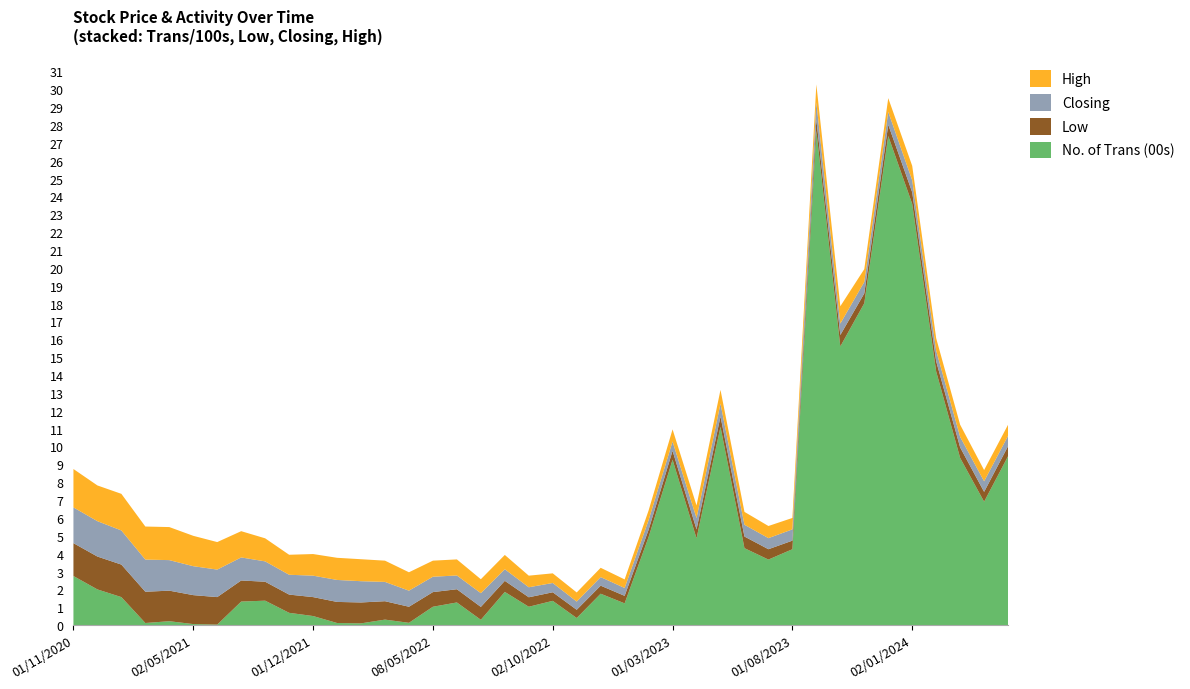

Reading left to right, what are all the values shown in this chart?

Closing: 2.0	2.0	1.9	1.8	1.7	1.6	1.5	1.3	1.1	1.1	1.2	1.2	1.2	1.1	0.9	0.9	0.8	0.8	0.7	0.6	0.5	0.5	0.5	0.4	0.5	0.5	0.6	0.7	0.7	0.6	0.6	1.0	0.6	0.6	0.7	0.7	0.6	0.6	0.6	0.6
High: 2.1	2.0	2.0	1.9	1.9	1.7	1.5	1.5	1.3	1.1	1.2	1.2	1.2	1.2	1.0	0.9	0.9	0.8	0.8	0.7	0.5	0.5	0.5	0.5	0.5	0.7	0.7	0.8	0.7	0.7	0.6	1.0	1.0	0.7	0.8	0.8	0.7	0.7	0.6	0.6
Low: 1.8	1.8	1.8	1.8	1.7	1.6	1.5	1.2	1.1	1.0	1.1	1.2	1.2	1.0	0.9	0.8	0.7	0.7	0.6	0.5	0.5	0.5	0.5	0.4	0.4	0.5	0.5	0.6	0.7	0.6	0.5	0.6	0.6	0.6	0.6	0.7	0.6	0.6	0.6	0.6
No. of Trans (00s): 2.8	2.0	1.6	0.1	0.2	0.1	0.0	1.3	1.4	0.7	0.5	0.1	0.1	0.3	0.1	1.0	1.3	0.3	1.9	1.0	1.4	0.4	1.8	1.2	4.9	9.3	4.9	11.1	4.3	3.7	4.2	27.7	15.6	18.0	27.4	23.6	14.2	9.4	6.9	9.5